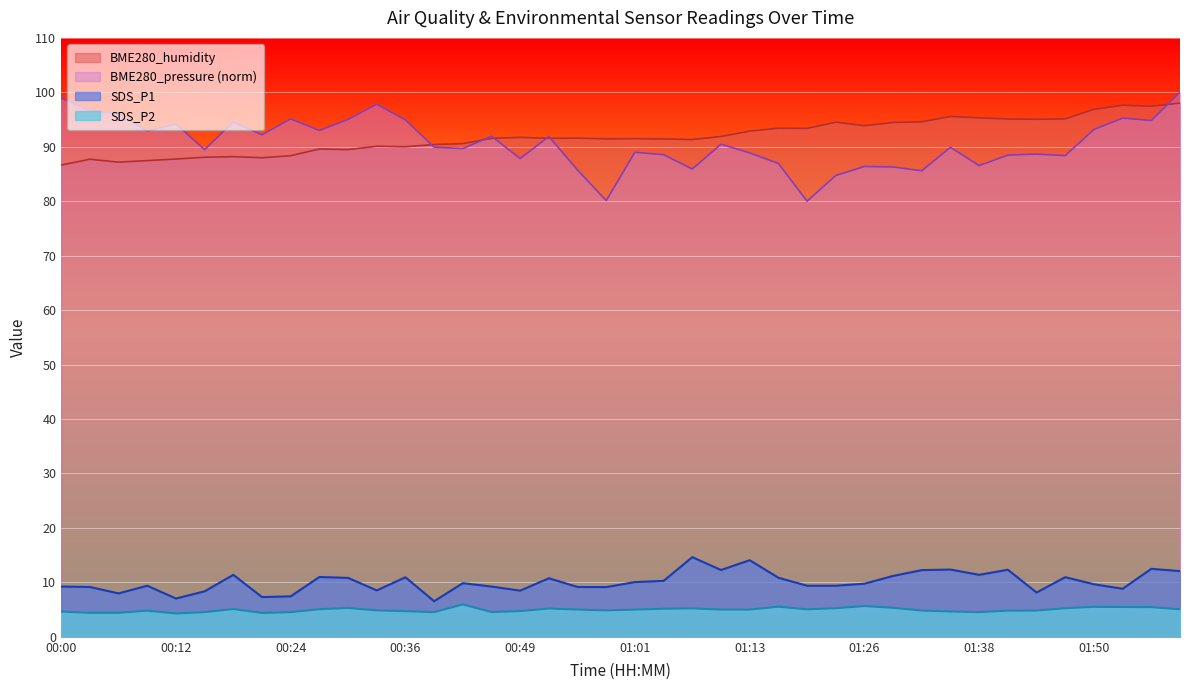

Rank the categories by SDS_P1 value from lowest to highest.

00:39, 00:12, 00:21, 00:24, 00:06, 01:44, 00:15, 00:49, 00:33, 01:53, 00:58, 00:03, 00:55, 00:00, 00:45, 00:09, 01:19, 01:22, 01:50, 01:26, 00:42, 01:01, 01:04, 00:52, 00:30, 01:16, 00:36, 01:47, 00:27, 01:29, 00:18, 01:38, 01:59, 01:32, 01:10, 01:41, 01:35, 01:56, 01:13, 01:07